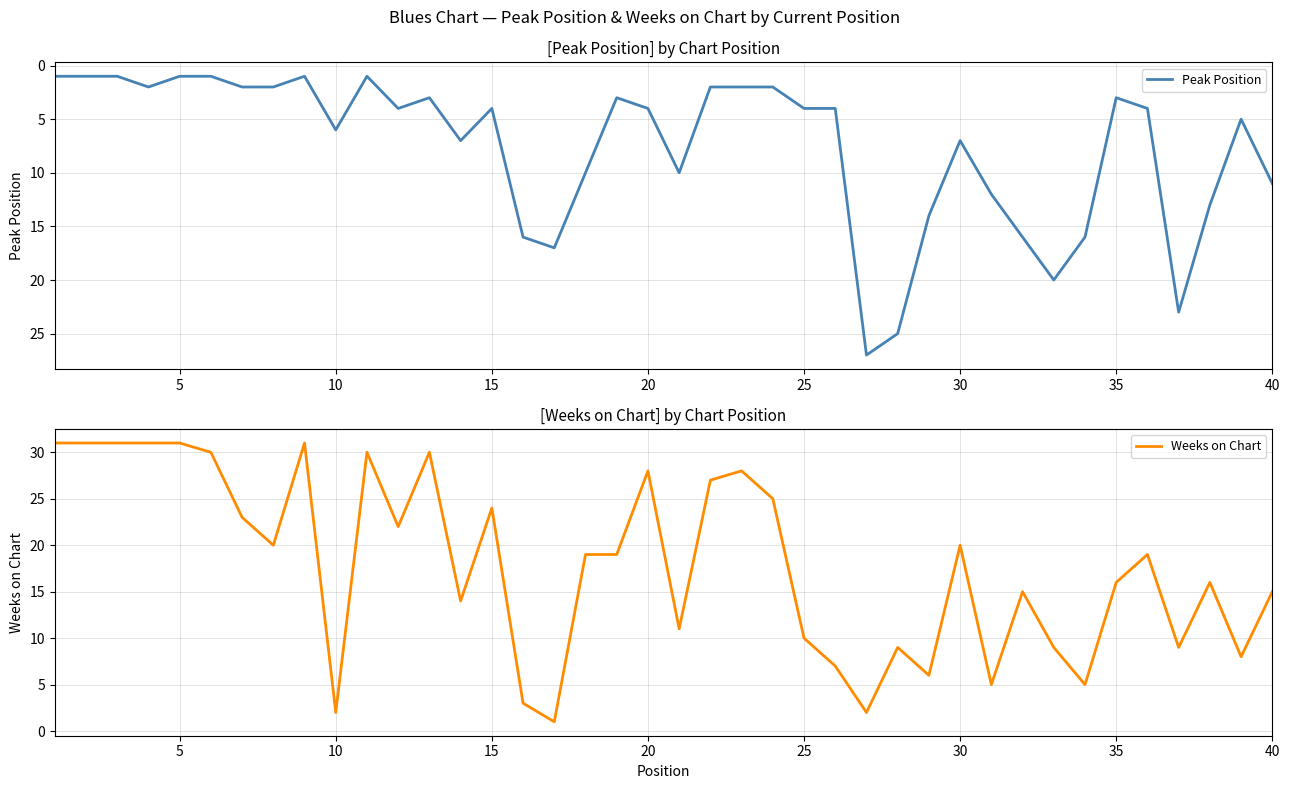

Reading right to left, extract all data points from this chart.

Peak Position: 11	5	13	23	4	3	16	20	16	12	7	14	25	27	4	4	2	2	2	10	4	3	10	17	16	4	7	3	4	1	6	1	2	2	1	1	2	1	1	1
Weeks on Chart: 15	8	16	9	19	16	5	9	15	5	20	6	9	2	7	10	25	28	27	11	28	19	19	1	3	24	14	30	22	30	2	31	20	23	30	31	31	31	31	31